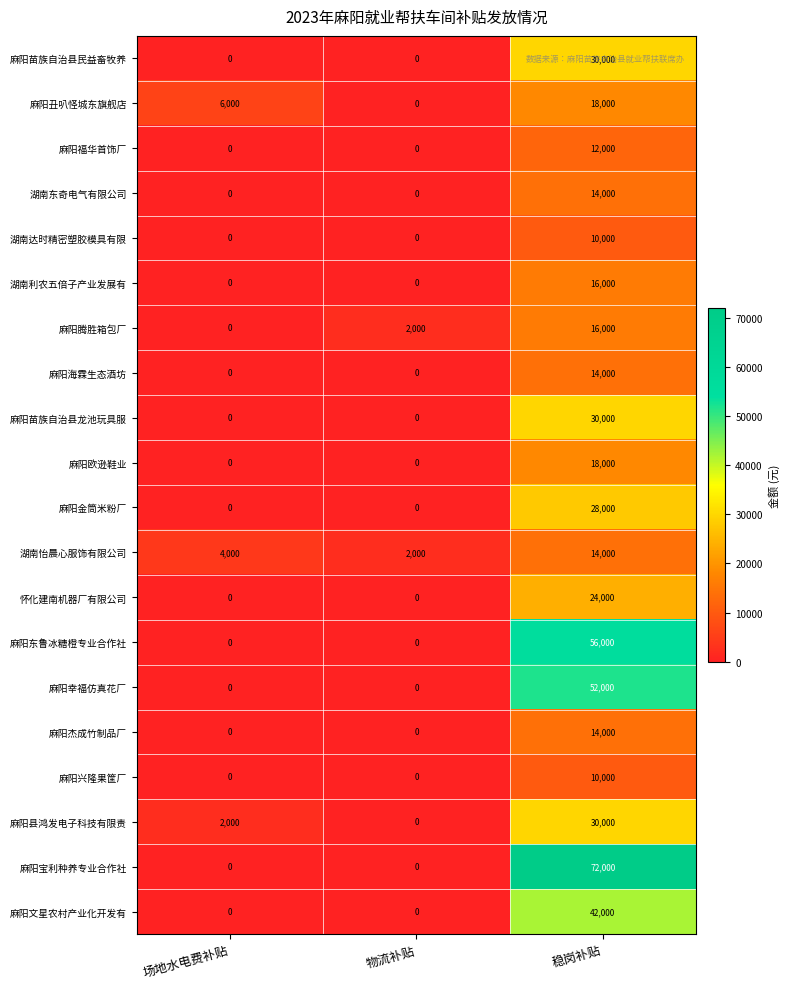

Which series changed the most between 场地水电费补贴 and 稳岗补贴?

麻阳宝利种养专业合作社